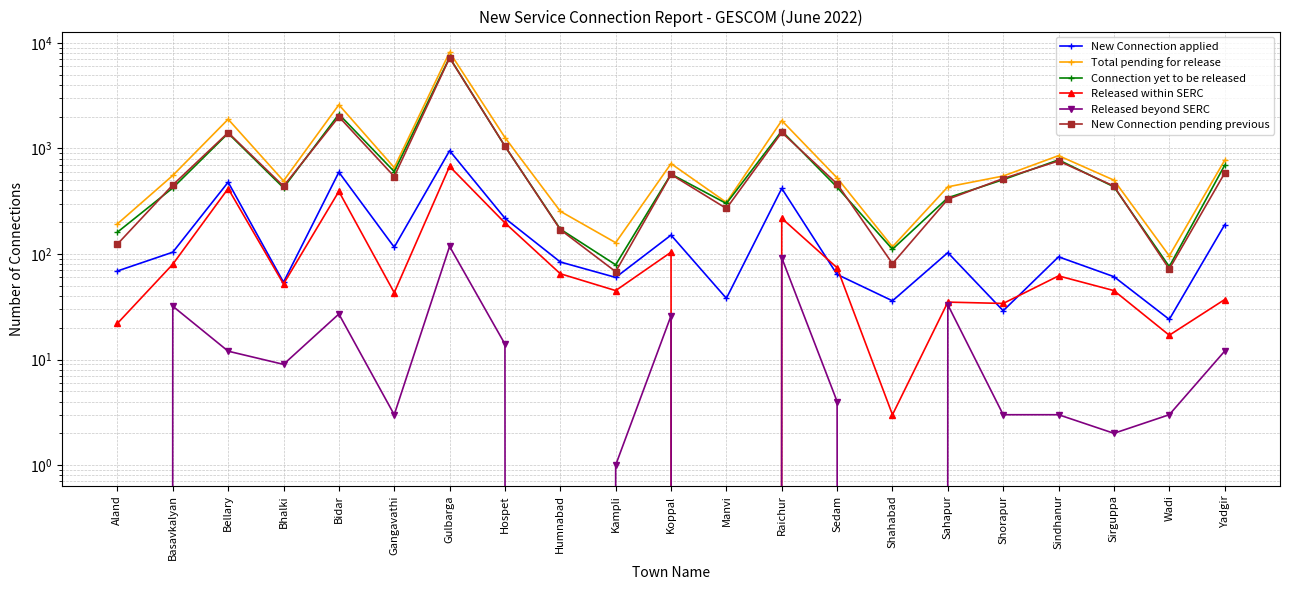

Where does the Connection yet to be released series first go above 433?

Bellary